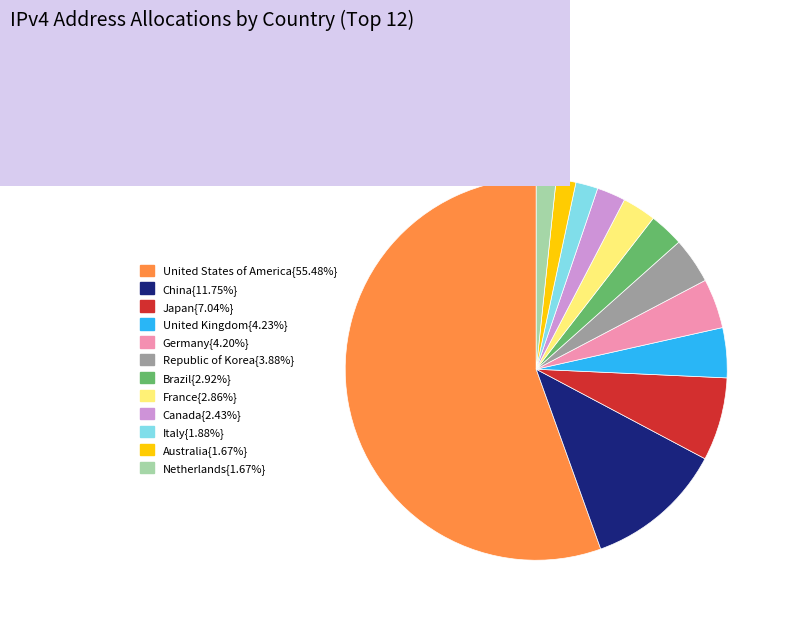

Is there a majority slice in this chart?

Yes